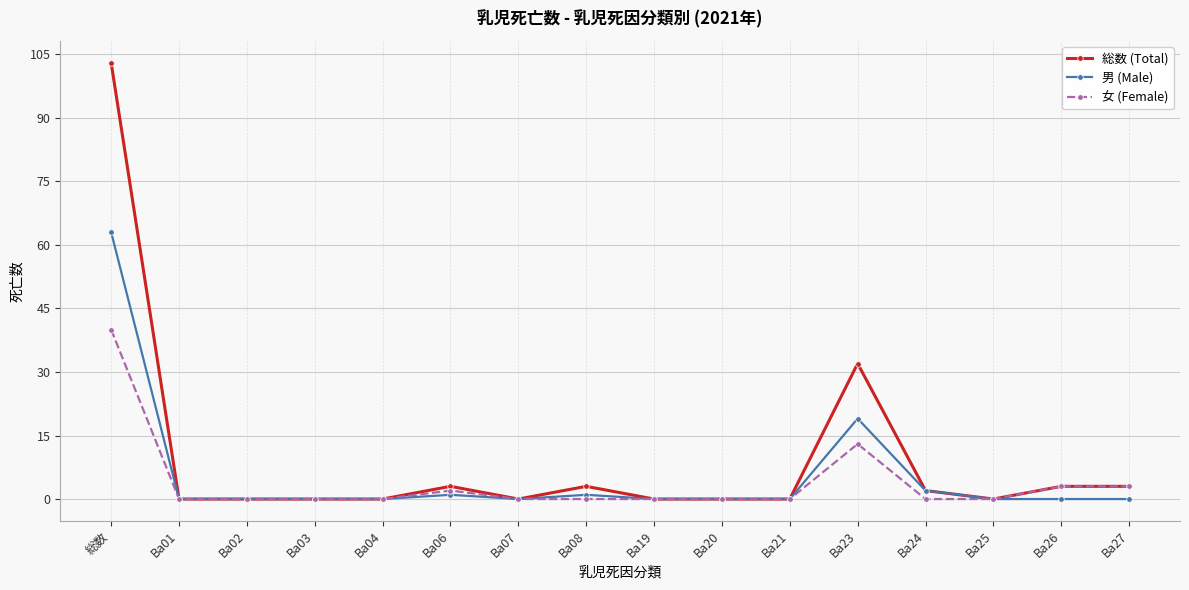

The value of 男 (Male) at Ba25 is -42. True or false?

False